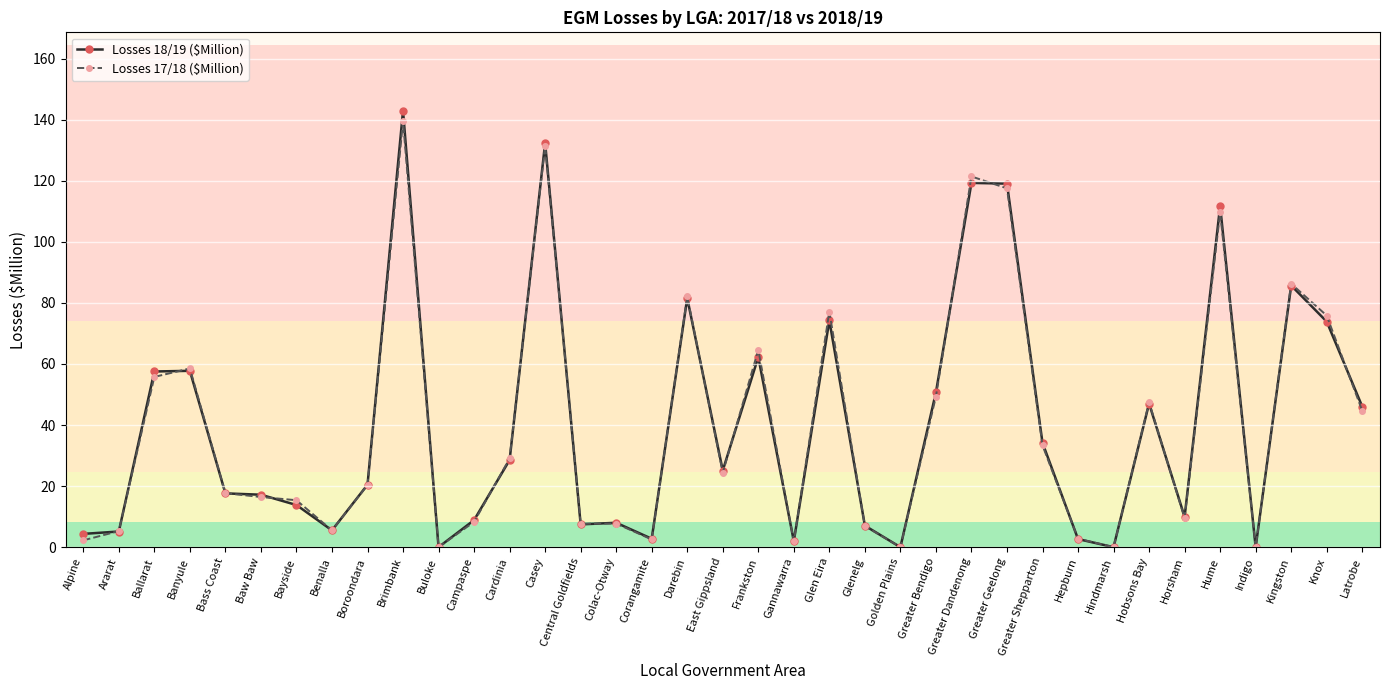

How many values in the Losses 17/18 ($Million) series exceed 20?

19